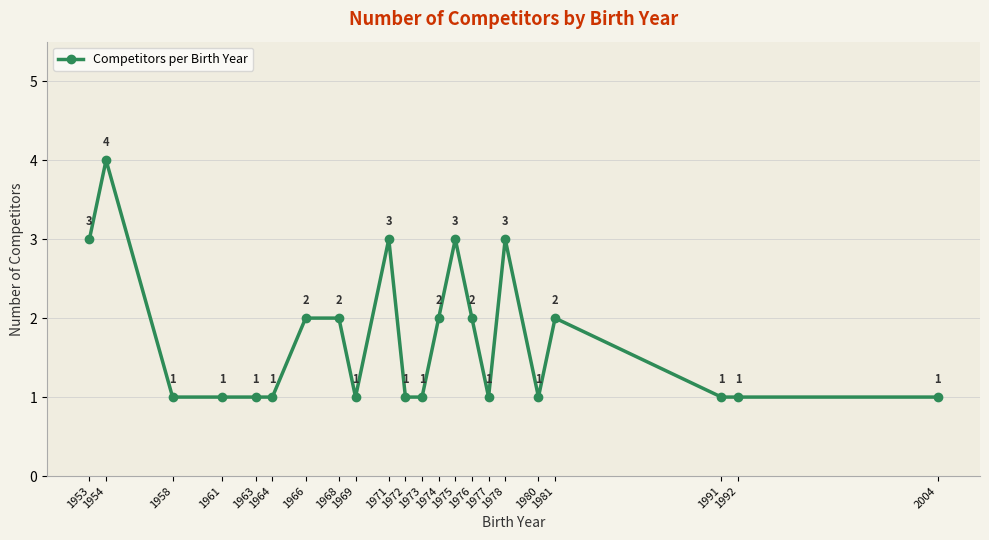

Is it true that the value at 2004 is 1?

True